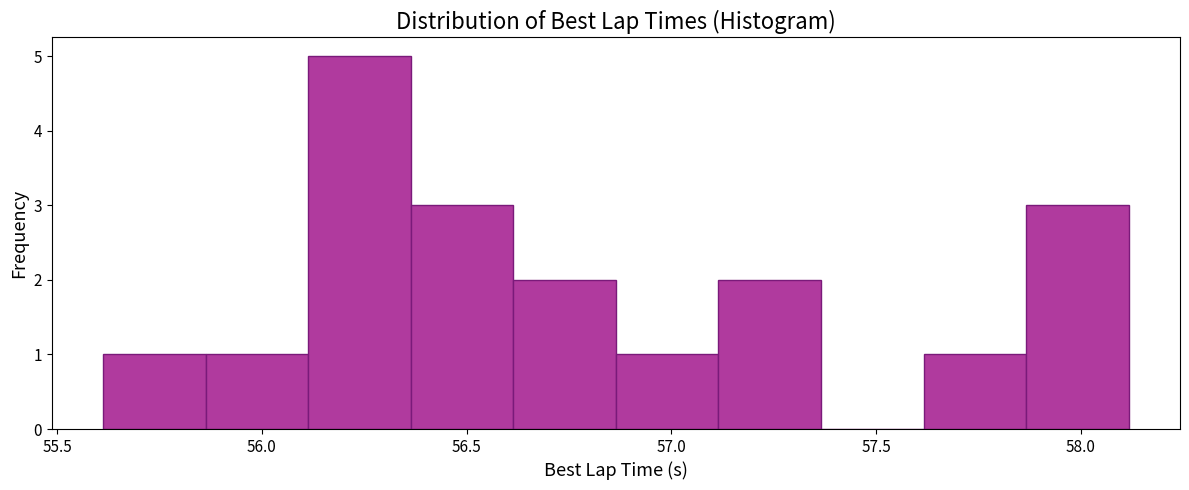

Reading left to right, list every bar in this chart as the range it spans on the x-axis followed by its height. Neither the bar edges nor the heights are printed on the chart, so give them approximately, as read against the axes.

55.60 to 55.85: 1
55.85 to 56.10: 1
56.10 to 56.35: 5
56.35 to 56.60: 3
56.60 to 56.85: 2
56.85 to 57.10: 1
57.10 to 57.35: 2
57.35 to 57.60: 0
57.60 to 57.85: 1
57.85 to 58.10: 3